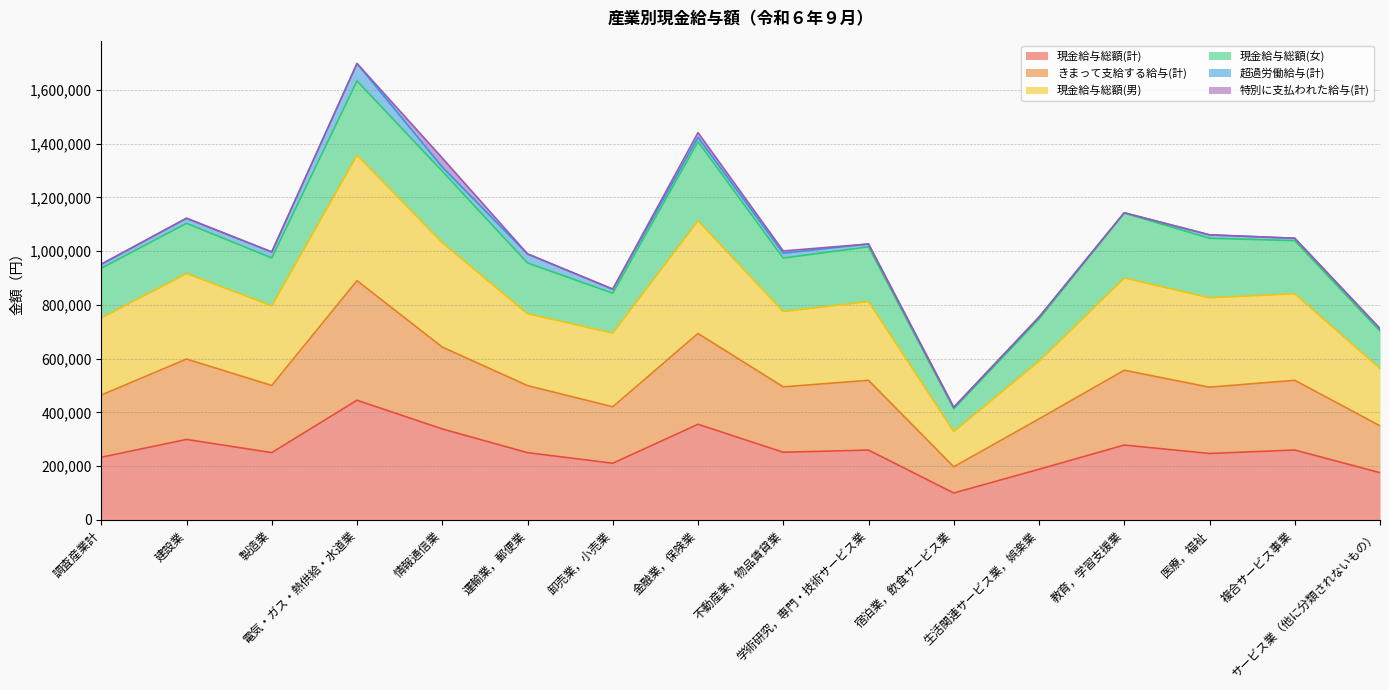

What is the highest value of the 現金給与総額(計) series?

445055